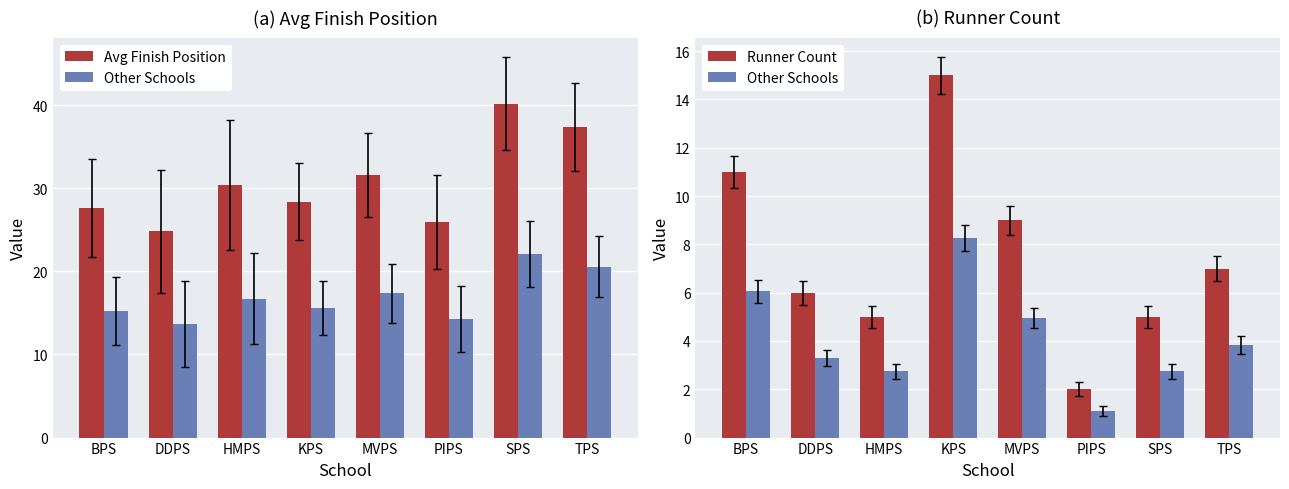

How many data points does each series have?

8